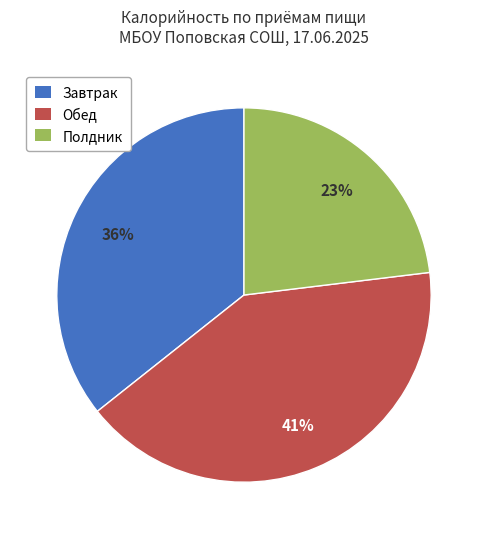

Is there any slice that represents more than half of the pie?

No